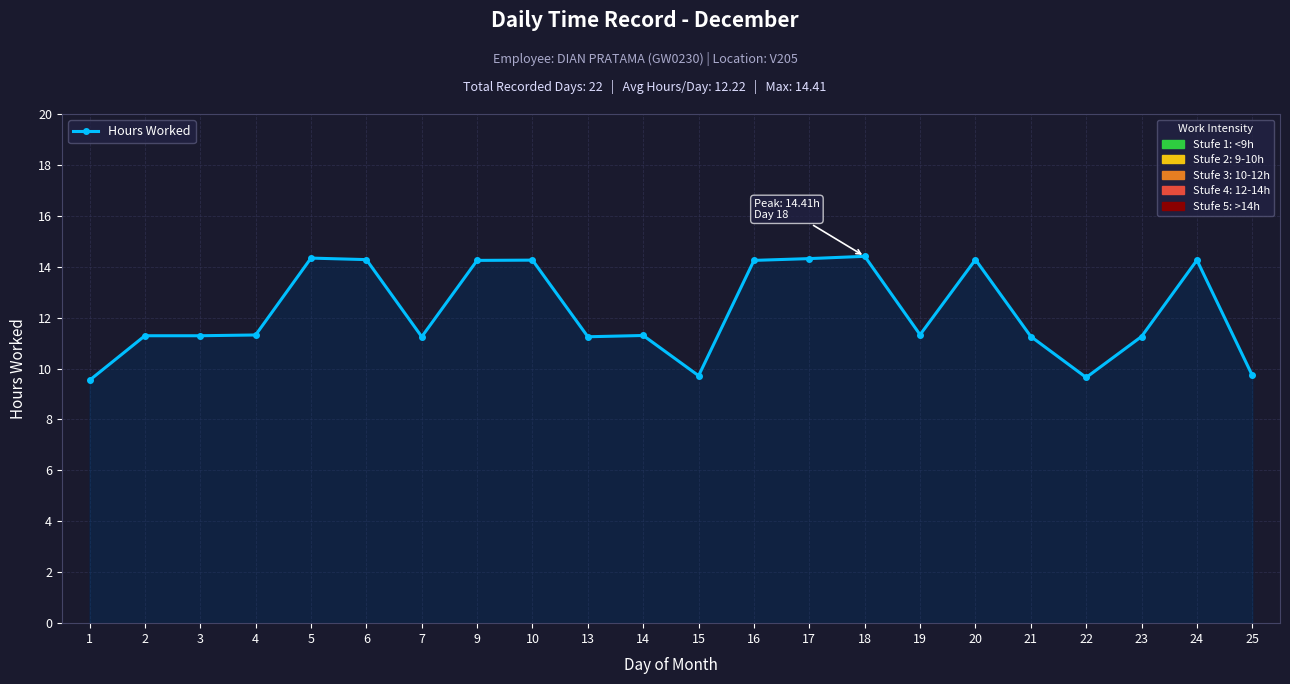

Approximately how many times larger is the value at 4 compared to 17?

0.8